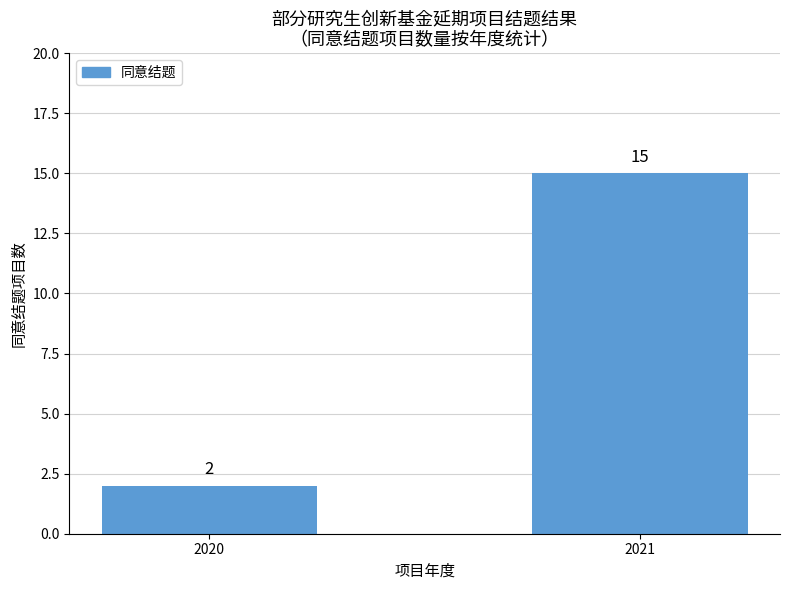

Reading right to left, list all the values displayed in this chart.

15	2